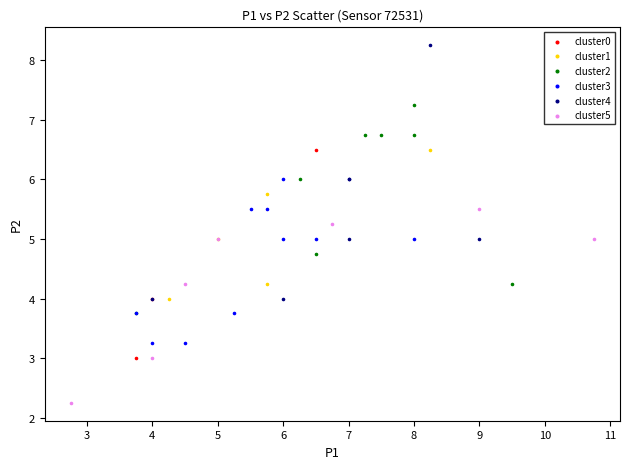

Which series contains the highest Y value?

cluster4